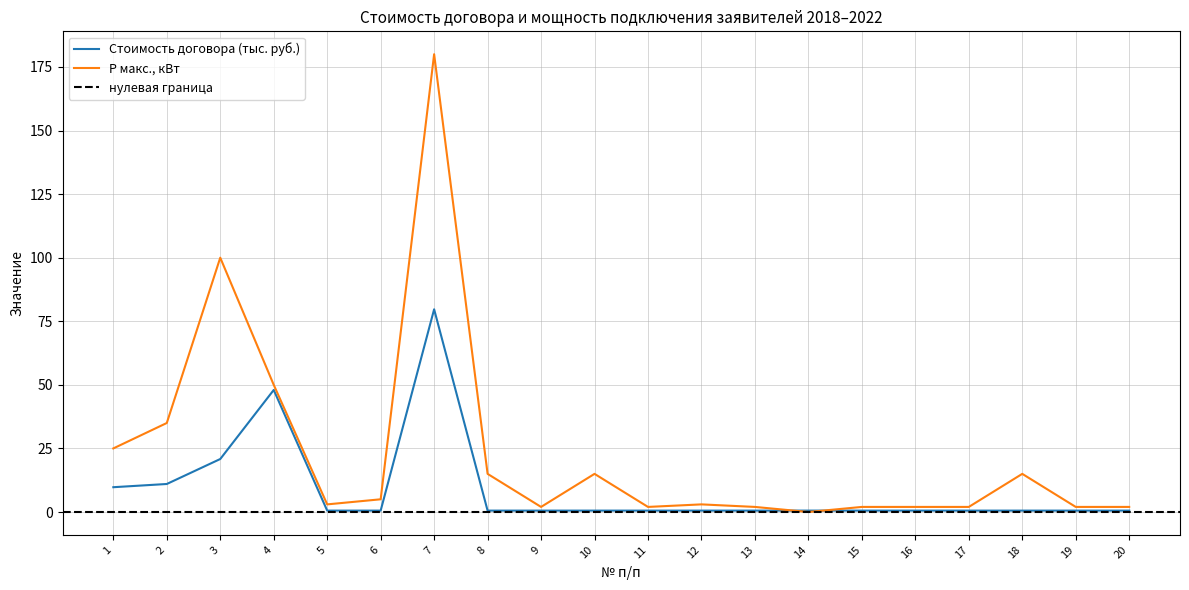

How many categories are shown in the chart?

20